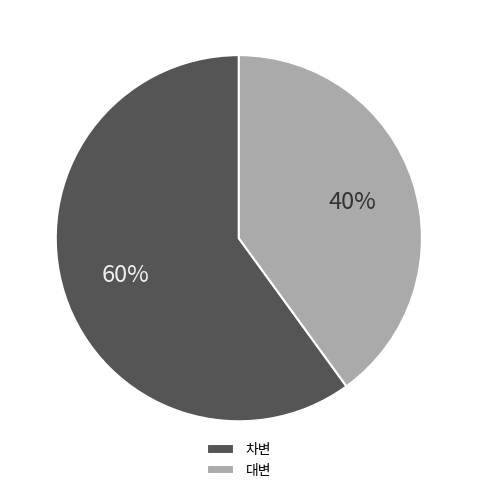

To the nearest percent, what is the combined percentage of 차변 and 대변?

100%